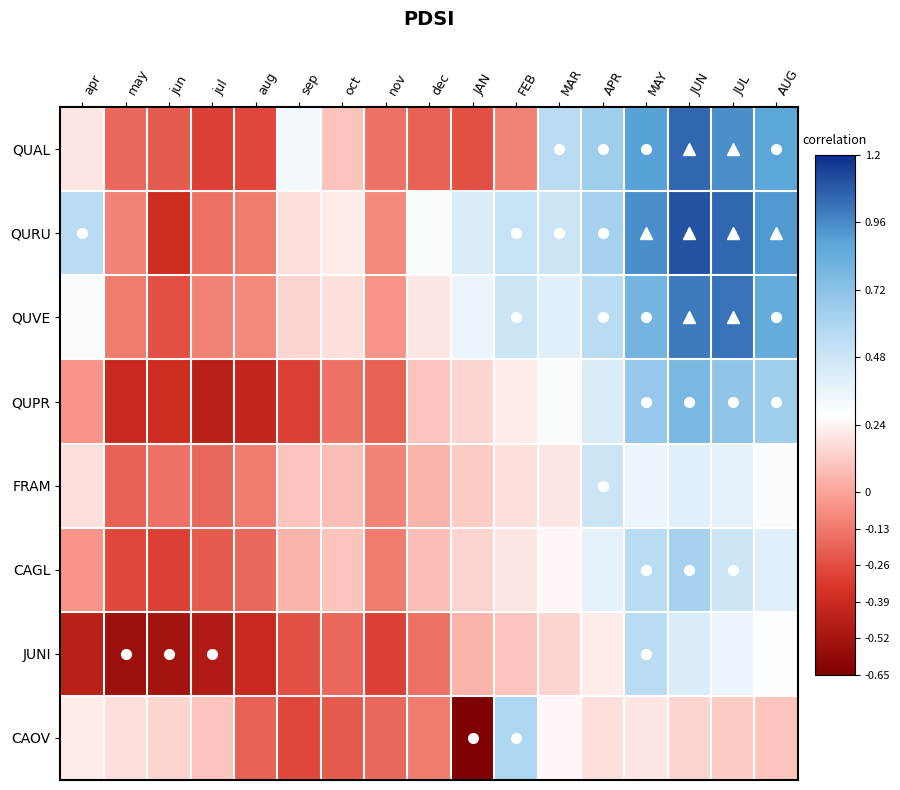

Reading left to right, extract all data points from this chart.

QUAL: apr=0.2	may=-0.2	jun=-0.2	jul=-0.3	aug=-0.3	sep=0.3	oct=0.1	nov=-0.1	dec=-0.2	JAN=-0.2	FEB=-0.1	MAR=0.6	APR=0.7	MAY=0.9	JUN=1.1	JUL=0.9	AUG=0.9
QURU: apr=0.6	may=-0.1	jun=-0.4	jul=-0.1	aug=-0.1	sep=0.2	oct=0.2	nov=-0.1	dec=0.3	JAN=0.4	FEB=0.5	MAR=0.5	APR=0.6	MAY=0.9	JUN=1.1	JUL=1.1	AUG=0.9
QUVE: apr=0.3	may=-0.1	jun=-0.2	jul=-0.1	aug=-0.1	sep=0.1	oct=0.2	nov=-0.1	dec=0.2	JAN=0.3	FEB=0.5	MAR=0.4	APR=0.6	MAY=0.8	JUN=1.0	JUL=1.0	AUG=0.8
QUPR: apr=-0.1	may=-0.4	jun=-0.4	jul=-0.5	aug=-0.4	sep=-0.3	oct=-0.1	nov=-0.2	dec=0.1	JAN=0.1	FEB=0.2	MAR=0.3	APR=0.4	MAY=0.7	JUN=0.8	JUL=0.7	AUG=0.7
FRAM: apr=0.2	may=-0.2	jun=-0.1	jul=-0.2	aug=-0.1	sep=0.1	oct=0.1	nov=-0.1	dec=0.1	JAN=0.1	FEB=0.2	MAR=0.2	APR=0.5	MAY=0.3	JUN=0.4	JUL=0.4	AUG=0.3
CAGL: apr=-0.1	may=-0.3	jun=-0.3	jul=-0.2	aug=-0.2	sep=0.1	oct=0.1	nov=-0.1	dec=0.1	JAN=0.1	FEB=0.2	MAR=0.2	APR=0.4	MAY=0.6	JUN=0.6	JUL=0.5	AUG=0.4
JUNI: apr=-0.5	may=-0.6	jun=-0.5	jul=-0.5	aug=-0.4	sep=-0.2	oct=-0.2	nov=-0.3	dec=-0.1	JAN=0.1	FEB=0.1	MAR=0.1	APR=0.2	MAY=0.6	JUN=0.4	JUL=0.3	AUG=0.3
CAOV: apr=0.2	may=0.2	jun=0.1	jul=0.1	aug=-0.2	sep=-0.3	oct=-0.2	nov=-0.2	dec=-0.1	JAN=-0.7	FEB=0.6	MAR=0.2	APR=0.2	MAY=0.2	JUN=0.1	JUL=0.1	AUG=0.1